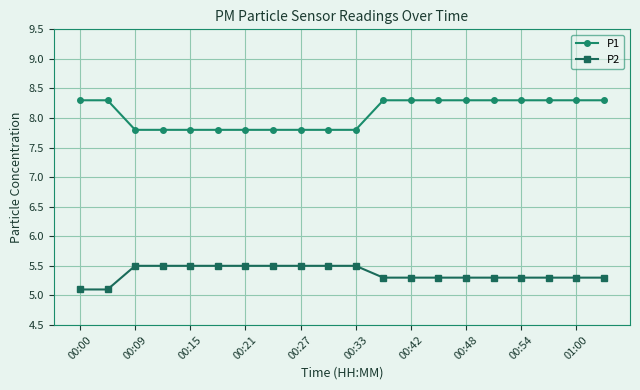

Rank the series by their average value, from highest to lowest.

P1, P2